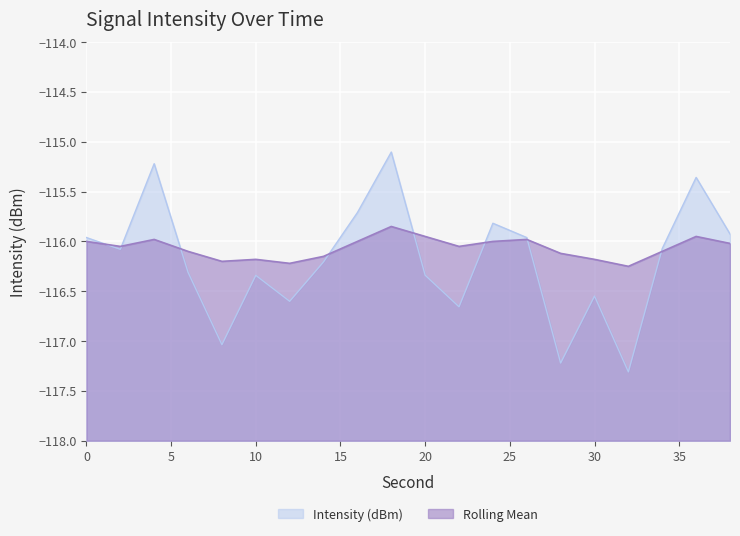

What is the value of the Intensity (dBm) point at the 7th from the left?

-116.6